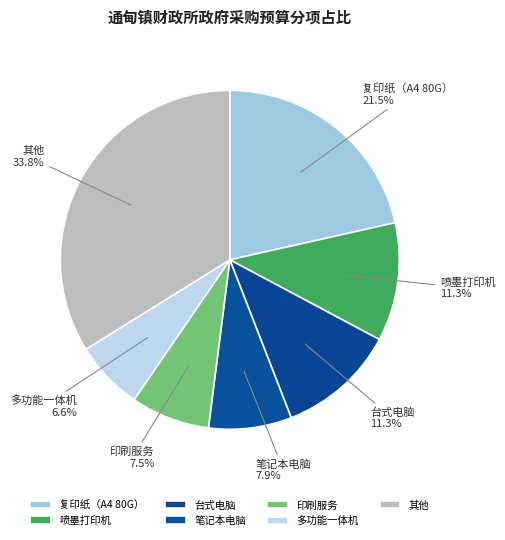

What percentage is NOT represented by 其他?

66.2%